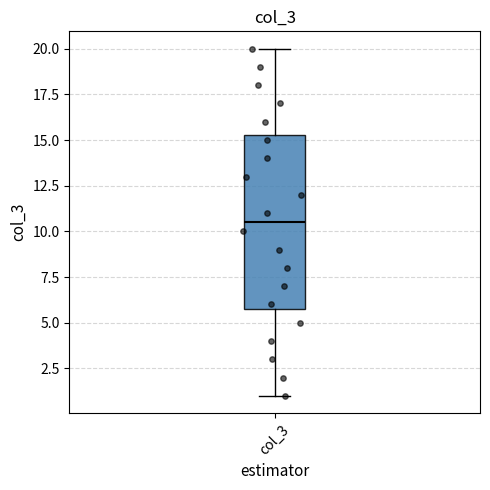

Where does the lower whisker of the box for col_3 end on the y-axis? The values are not printed on the chart, so give them approximately, as read against the axis.

1.0